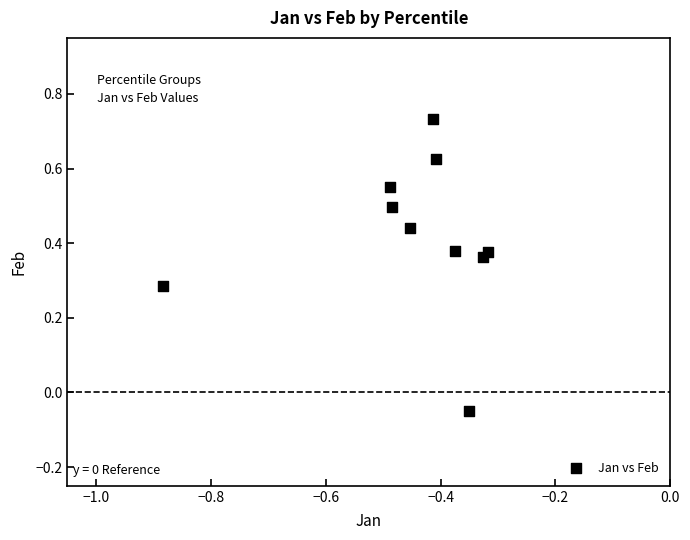

What is the range of Y values (max minus min)?

0.8